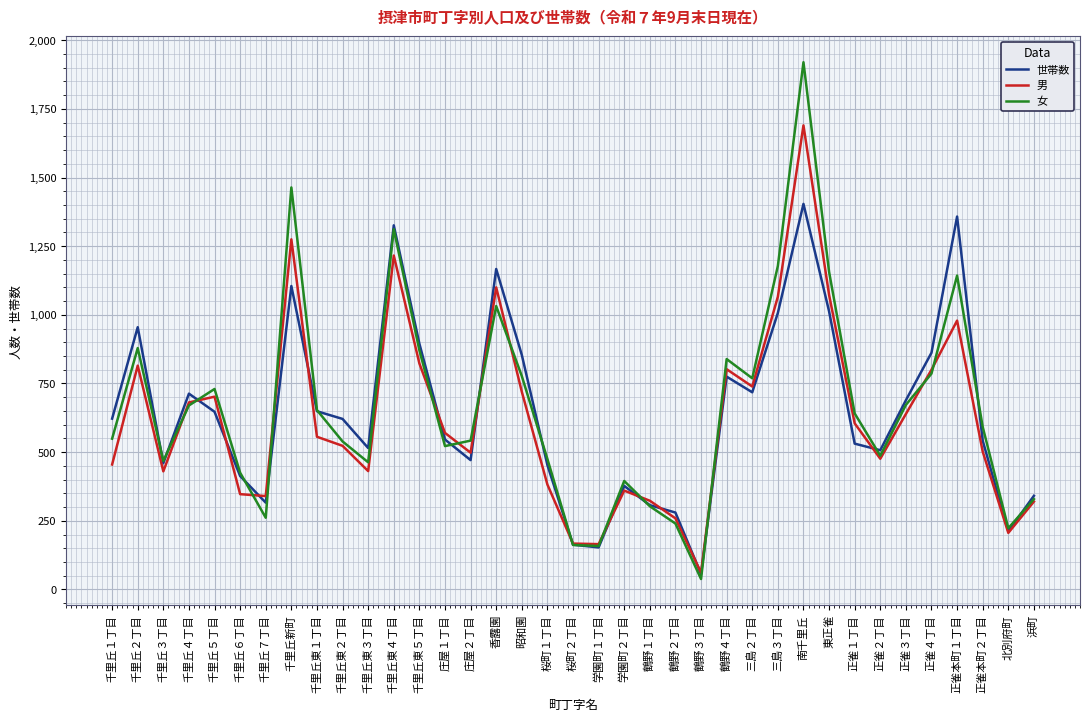

At which category is the sum across all series the highest?

南千里丘